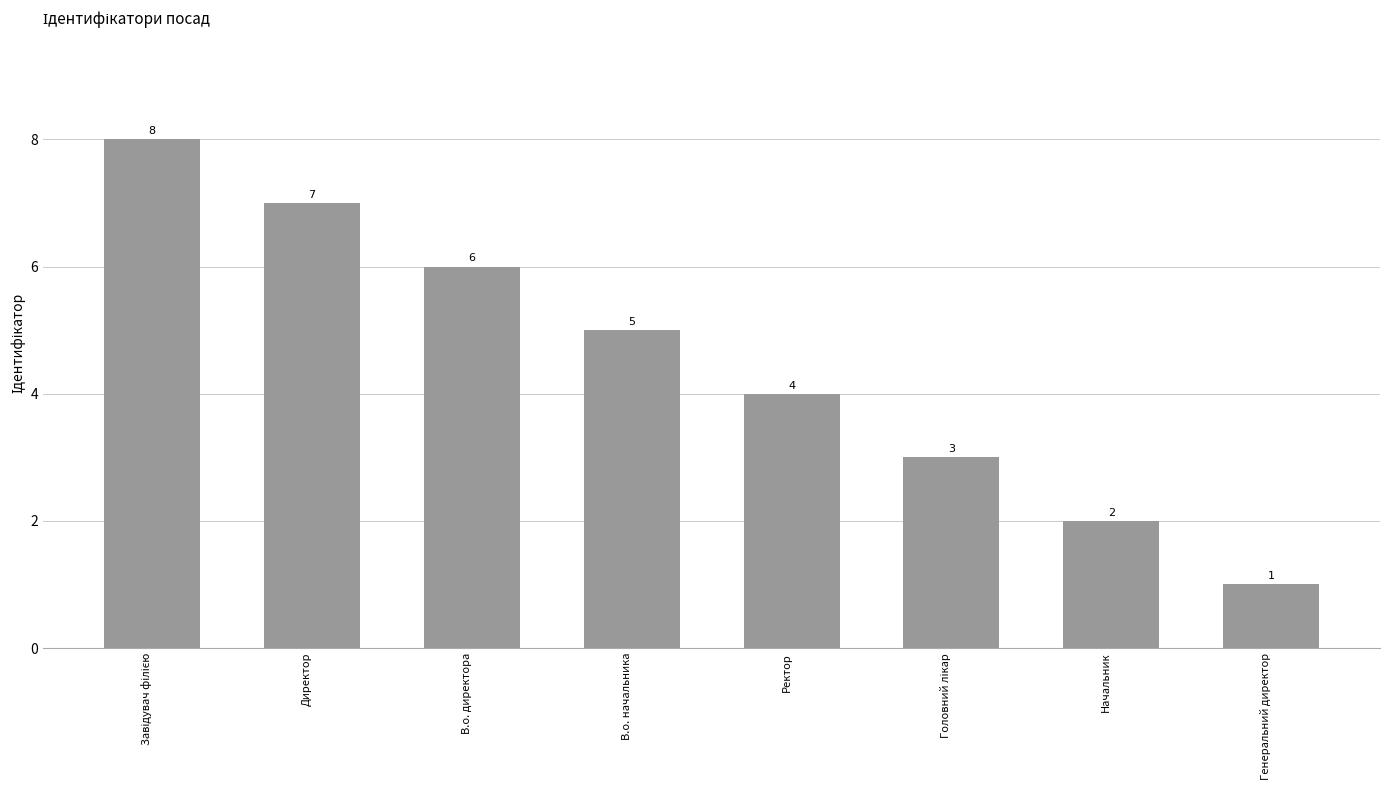

Reading left to right, transcribe all the data shown in this chart.

8	7	6	5	4	3	2	1